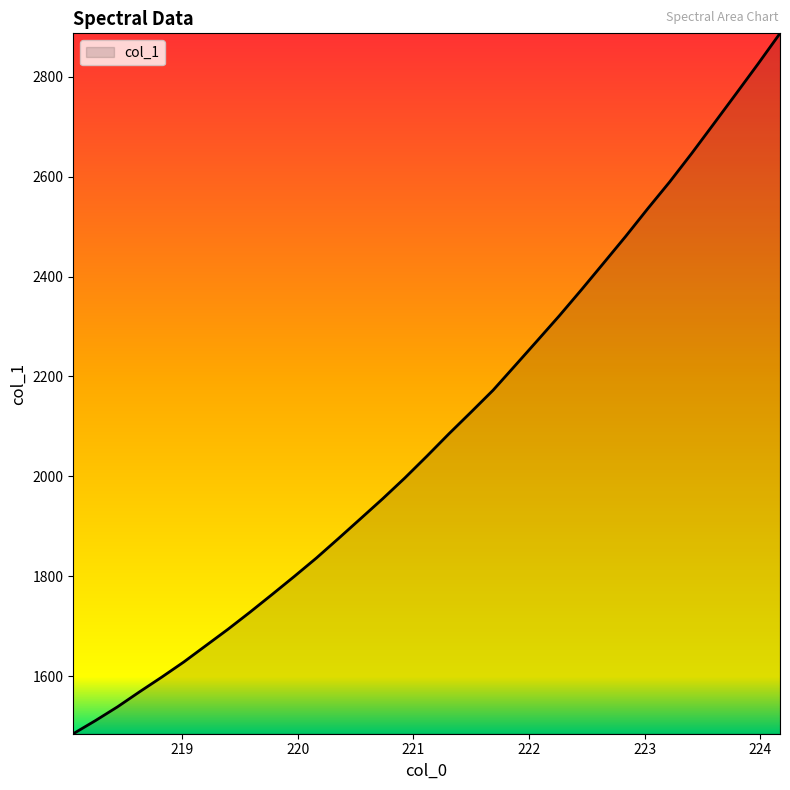

What is the greatest value displayed?

2887.3